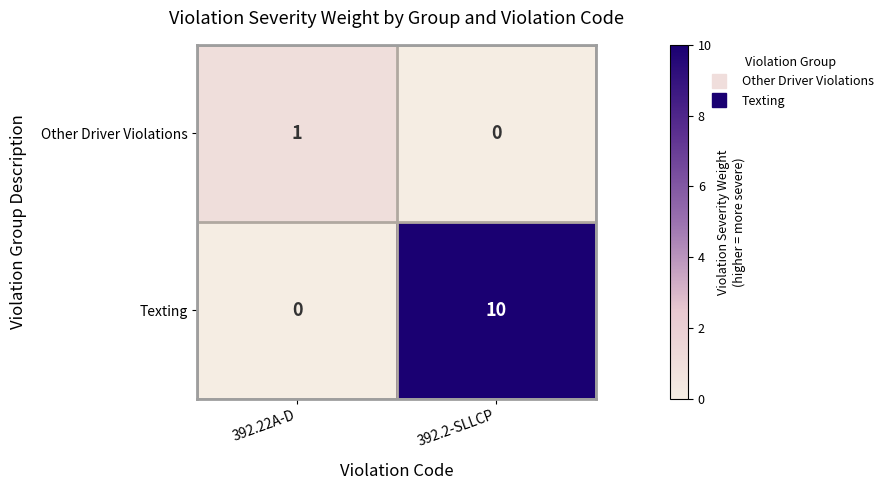

Which series has the largest total across all categories?

Texting